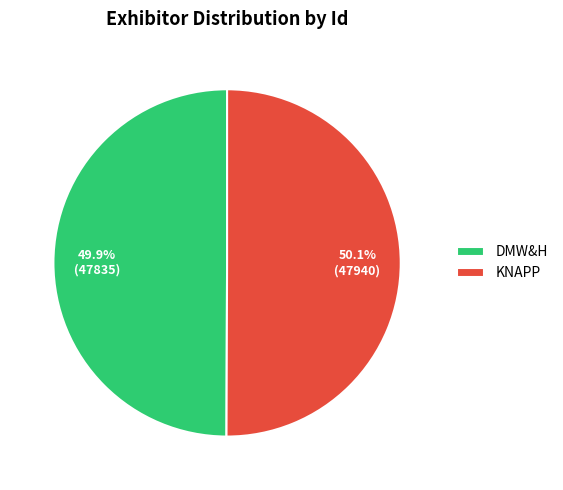

To the nearest percent, what is the combined percentage of KNAPP and DMW&H?

100%